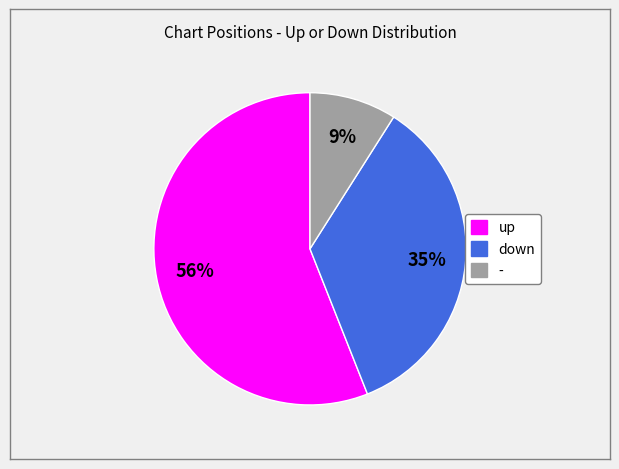

How many slices are in this pie chart?

3